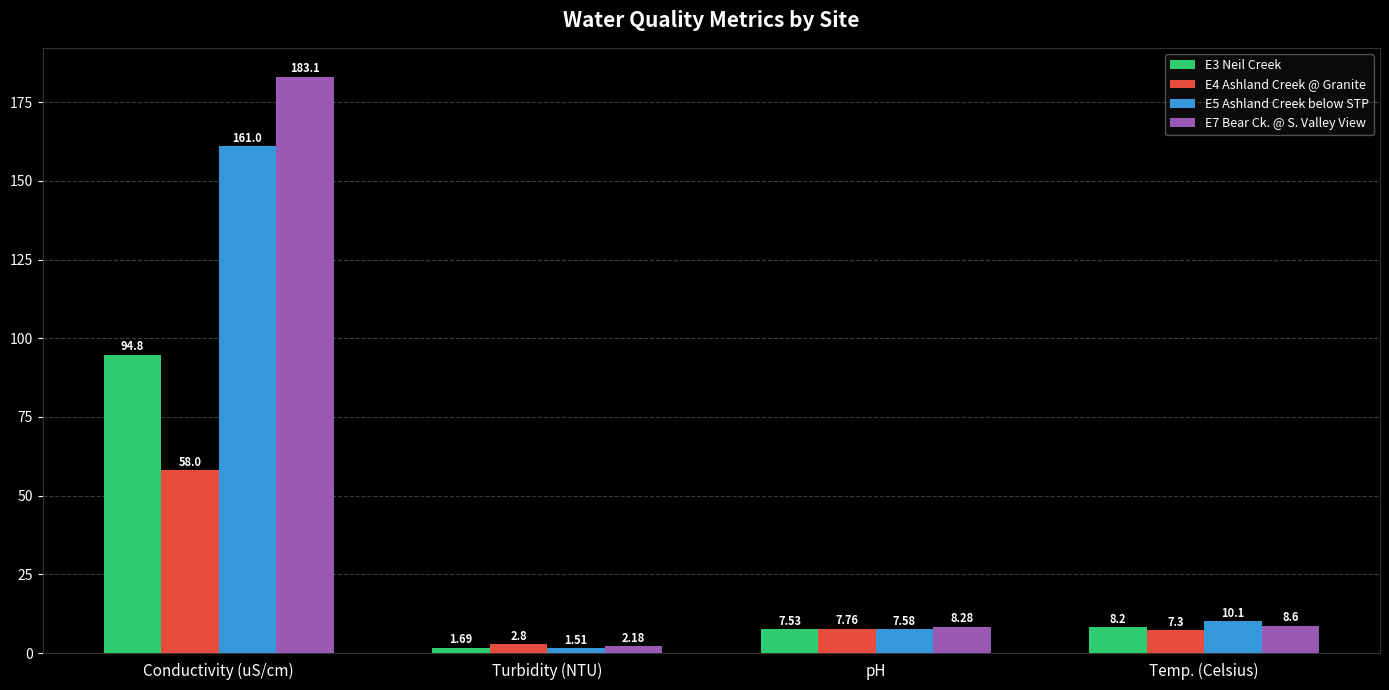

At Turbidity (NTU), list the series in order from largest to smallest.

E4 Ashland Creek @ Granite, E7 Bear Ck. @ S. Valley View, E3 Neil Creek, E5 Ashland Creek below STP